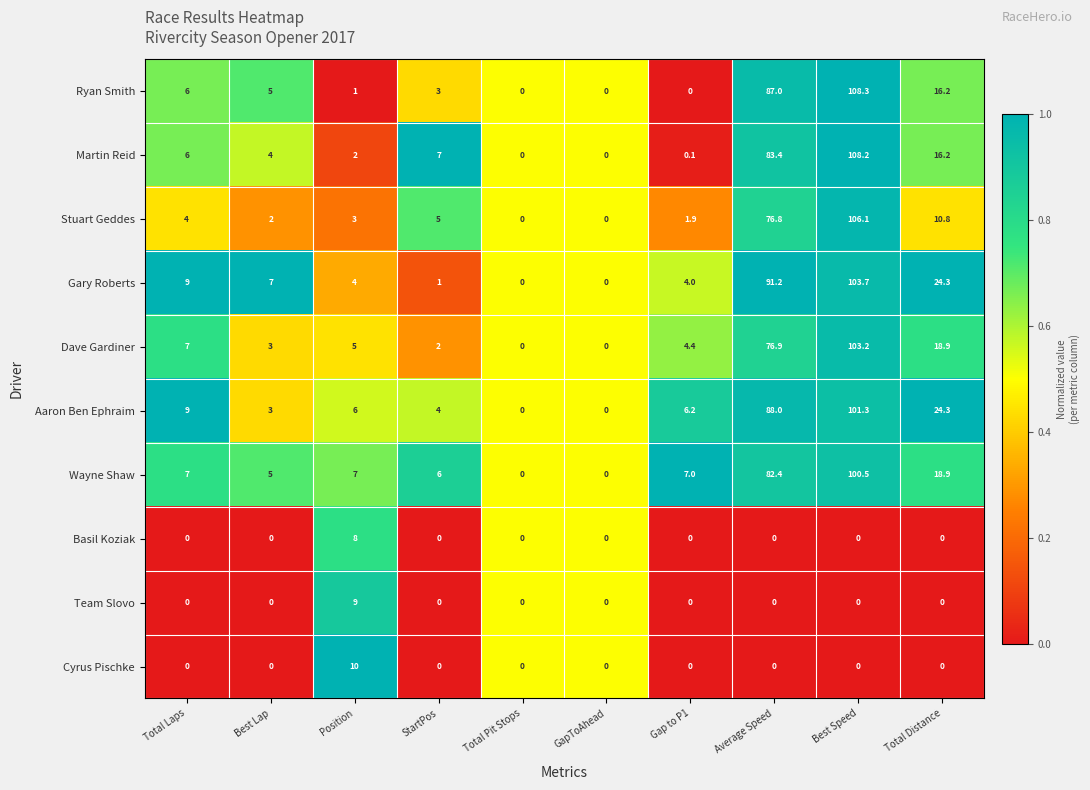

What is the difference between the maximum and minimum values in the Stuart Geddes series?

106.1